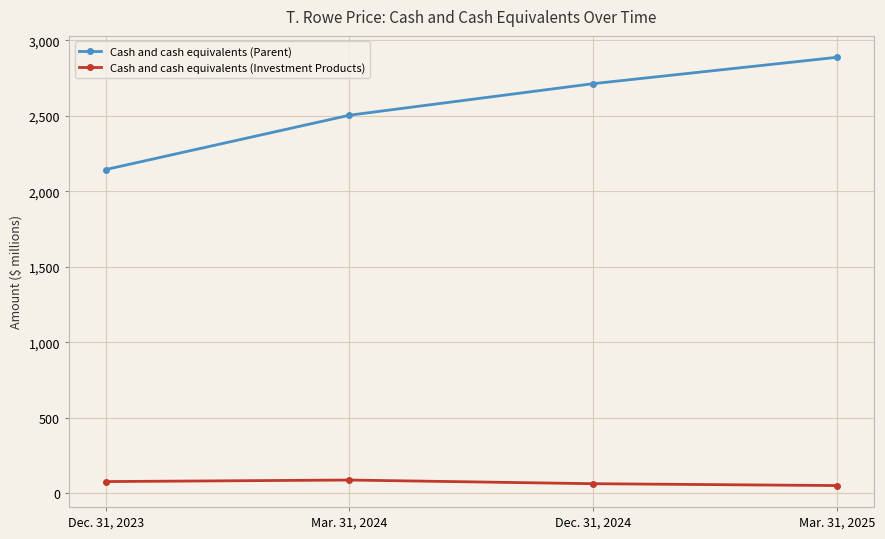

Is it true that Cash and cash equivalents (Parent) equals 2503.9 at Mar. 31, 2024?

True